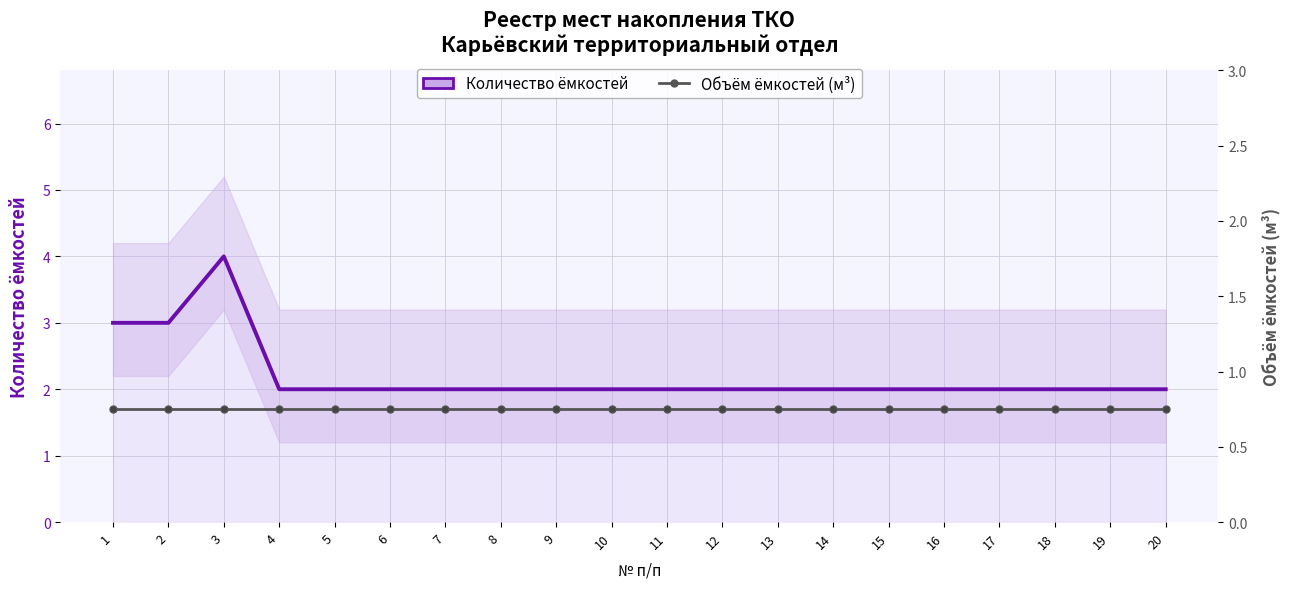

Between 9 and 17, which series saw the biggest shift?

Количество ёмкостей